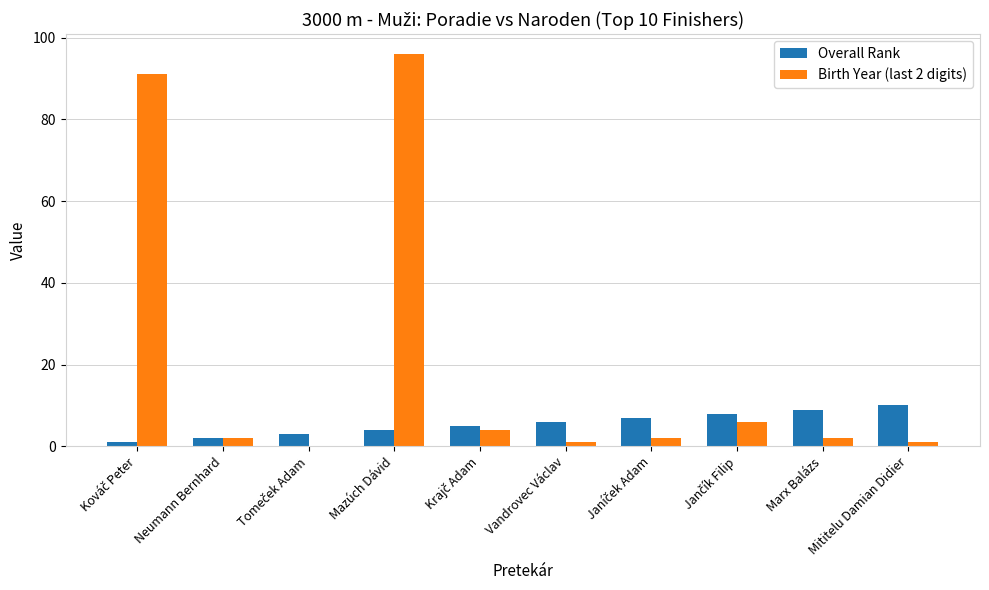

Is it true that Birth Year (last 2 digits) equals 96 at Mazúch Dávid?

True